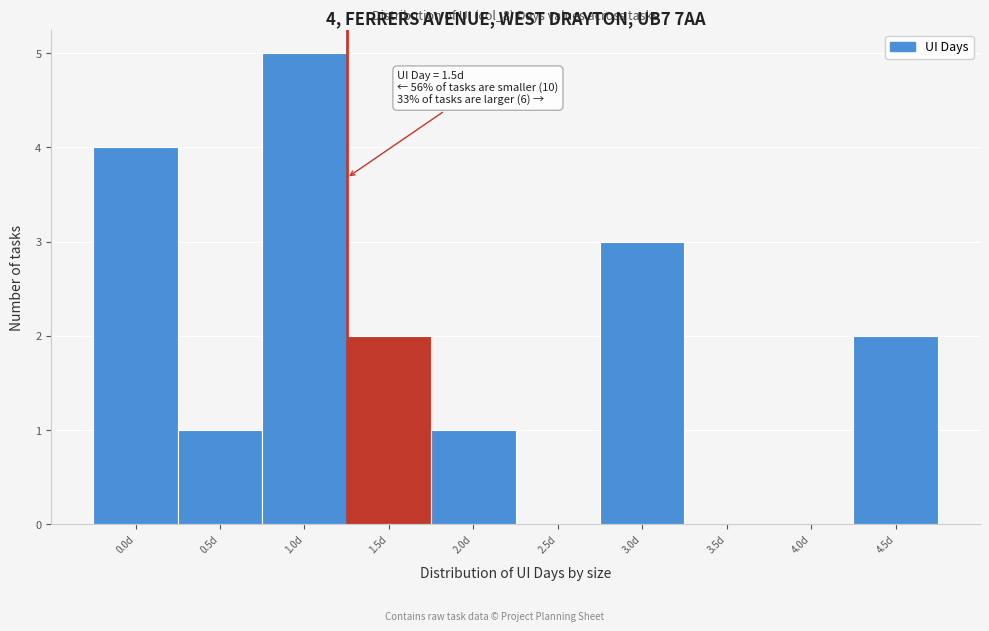

Reading left to right, transcribe all the data shown in this chart.

0.0d=4	0.5d=1	1.0d=5	1.5d=2	2.0d=1	2.5d=0	3.0d=3	3.5d=0	4.0d=0	4.5d=2